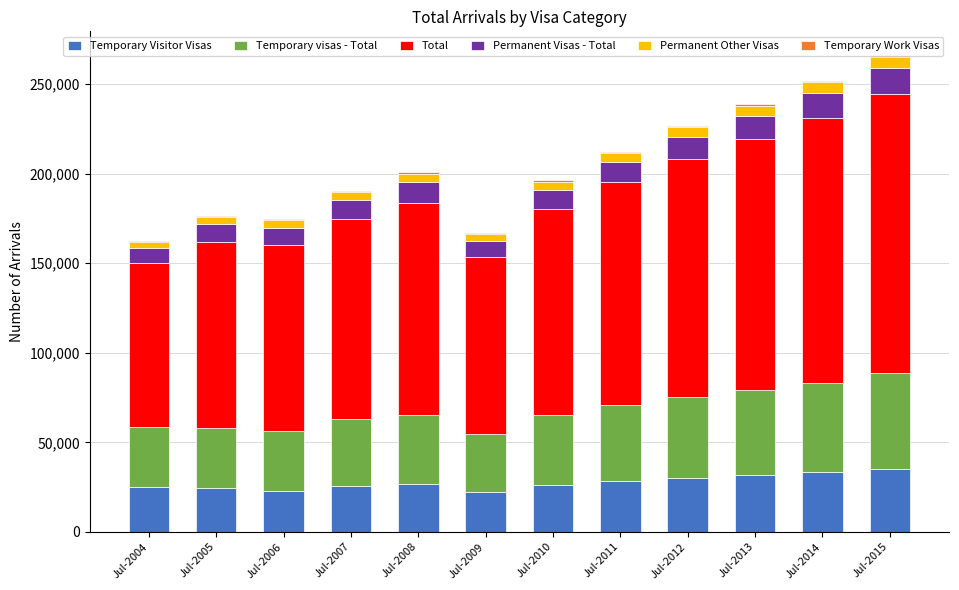

What is the total value across all series at Jul-2015?

266220